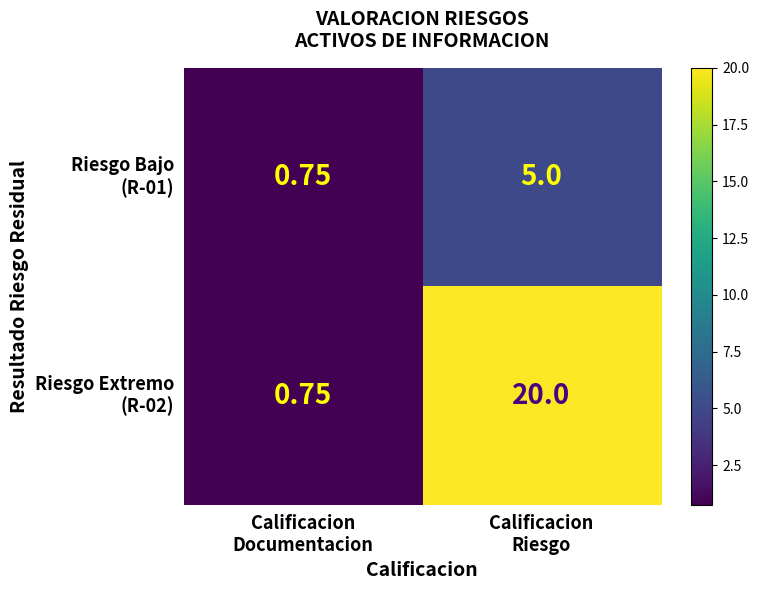

How many categories are shown in the chart?

2